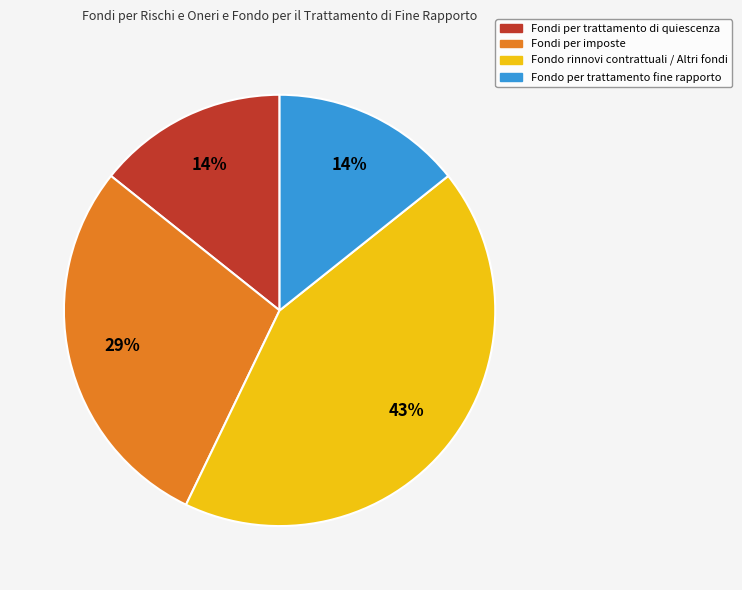

Is it true that Fondo rinnovi contrattuali / Altri fondi is 43% of the pie?

True